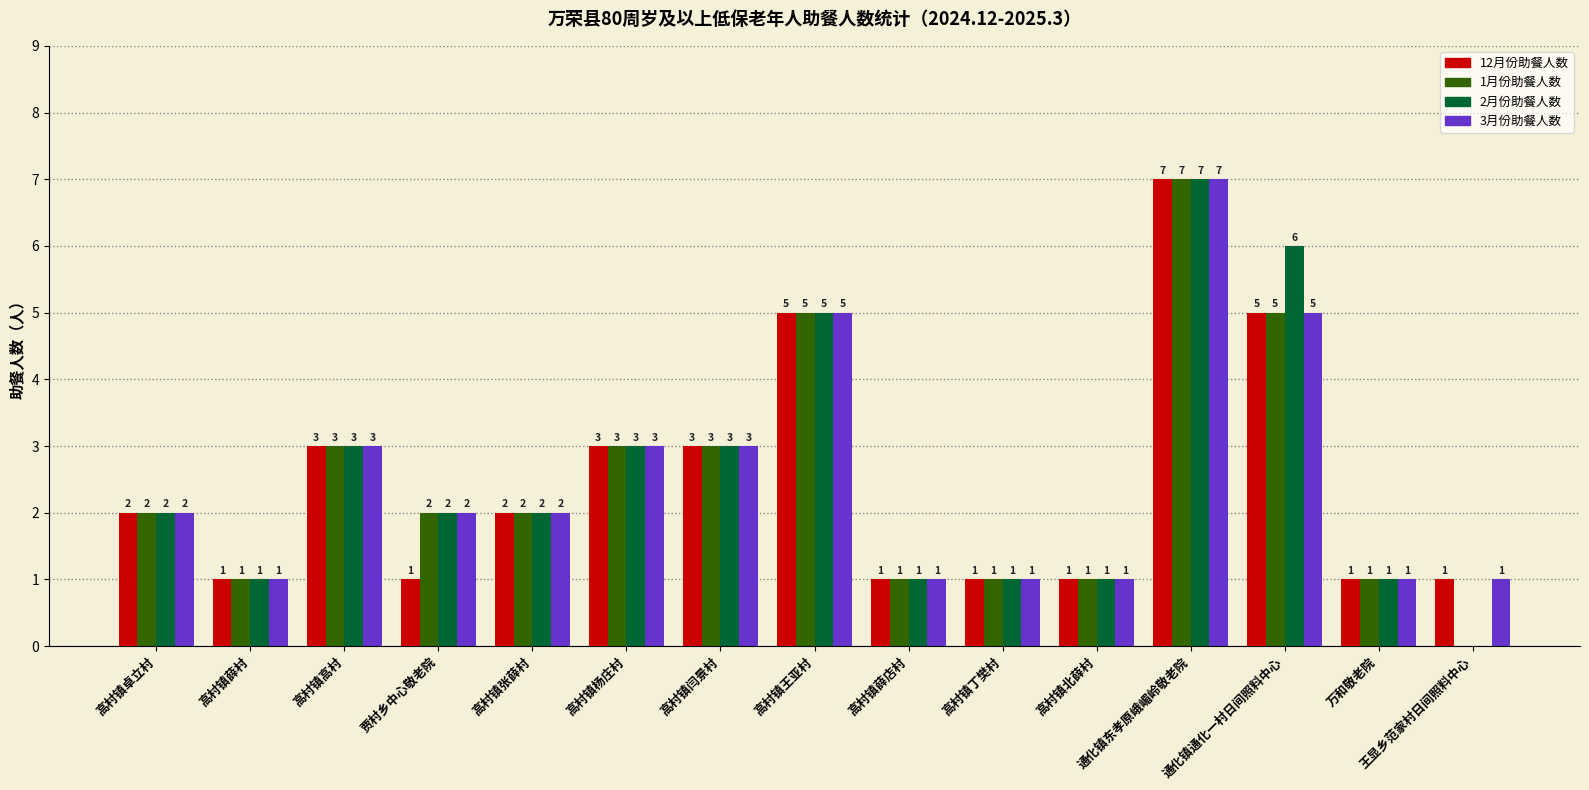

Reading left to right, extract all data points from this chart.

12月份助餐人数: 高村镇卓立村=2	高村镇薛村=1	高村镇高村=3	贾村乡中心敬老院=1	高村镇张薛村=2	高村镇杨庄村=3	高村镇闫景村=3	高村镇王亚村=5	高村镇薛店村=1	高村镇丁樊村=1	高村镇北薛村=1	通化镇东孝原峨嵋岭敬老院=7	通化镇通化一村日间照料中心=5	万和敬老院=1	王显乡范家村日间照料中心=1
1月份助餐人数: 高村镇卓立村=2	高村镇薛村=1	高村镇高村=3	贾村乡中心敬老院=2	高村镇张薛村=2	高村镇杨庄村=3	高村镇闫景村=3	高村镇王亚村=5	高村镇薛店村=1	高村镇丁樊村=1	高村镇北薛村=1	通化镇东孝原峨嵋岭敬老院=7	通化镇通化一村日间照料中心=5	万和敬老院=1	王显乡范家村日间照料中心=0
2月份助餐人数: 高村镇卓立村=2	高村镇薛村=1	高村镇高村=3	贾村乡中心敬老院=2	高村镇张薛村=2	高村镇杨庄村=3	高村镇闫景村=3	高村镇王亚村=5	高村镇薛店村=1	高村镇丁樊村=1	高村镇北薛村=1	通化镇东孝原峨嵋岭敬老院=7	通化镇通化一村日间照料中心=6	万和敬老院=1	王显乡范家村日间照料中心=0
3月份助餐人数: 高村镇卓立村=2	高村镇薛村=1	高村镇高村=3	贾村乡中心敬老院=2	高村镇张薛村=2	高村镇杨庄村=3	高村镇闫景村=3	高村镇王亚村=5	高村镇薛店村=1	高村镇丁樊村=1	高村镇北薛村=1	通化镇东孝原峨嵋岭敬老院=7	通化镇通化一村日间照料中心=5	万和敬老院=1	王显乡范家村日间照料中心=1